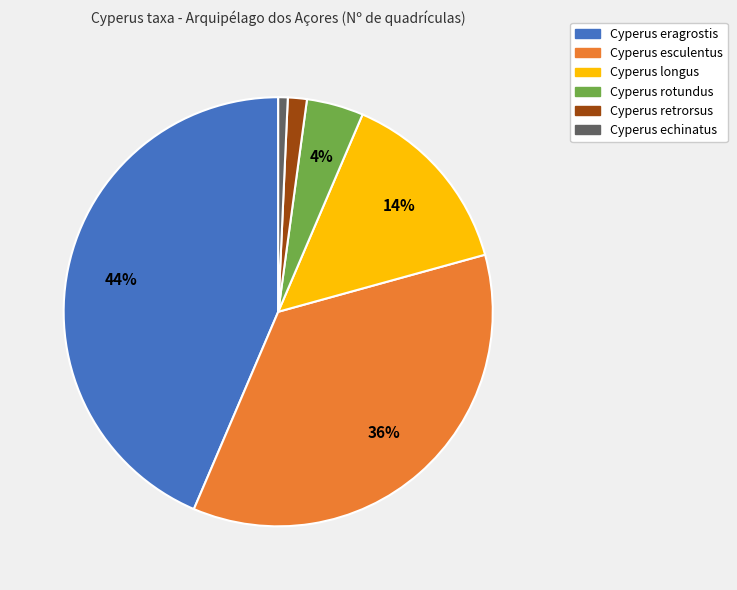

What is the largest slice in the pie chart?

Cyperus eragrostis